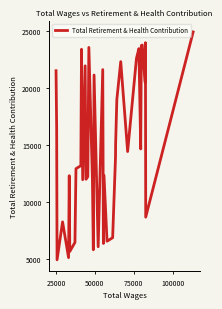

What is the smallest value displayed?

4899